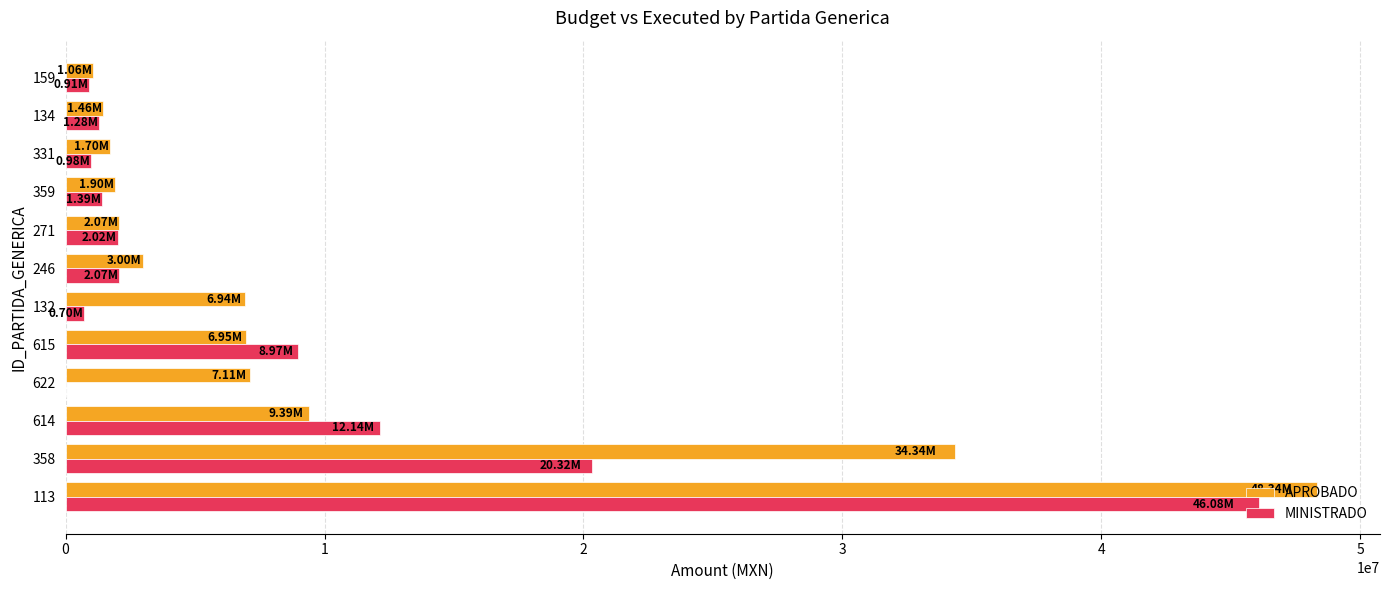

Which series has the largest total across all categories?

APROBADO